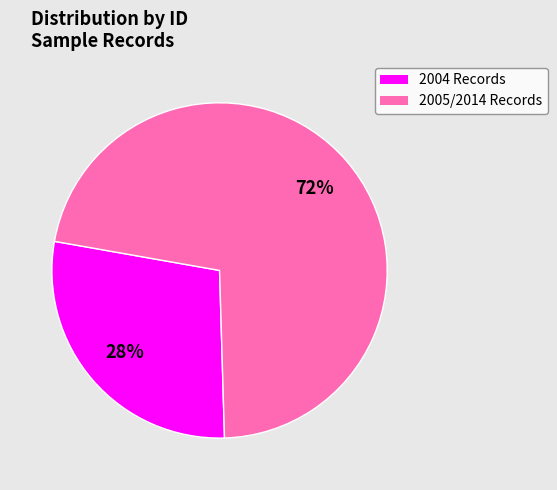

Does any single category account for the majority?

Yes